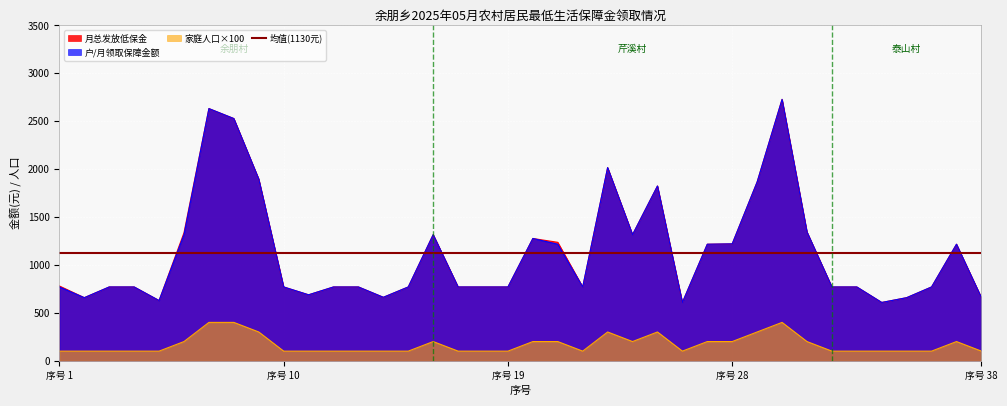

At 27, list the series in order from largest to smallest.

月总发放低保金, 户/月领取保障金额, 家庭人口